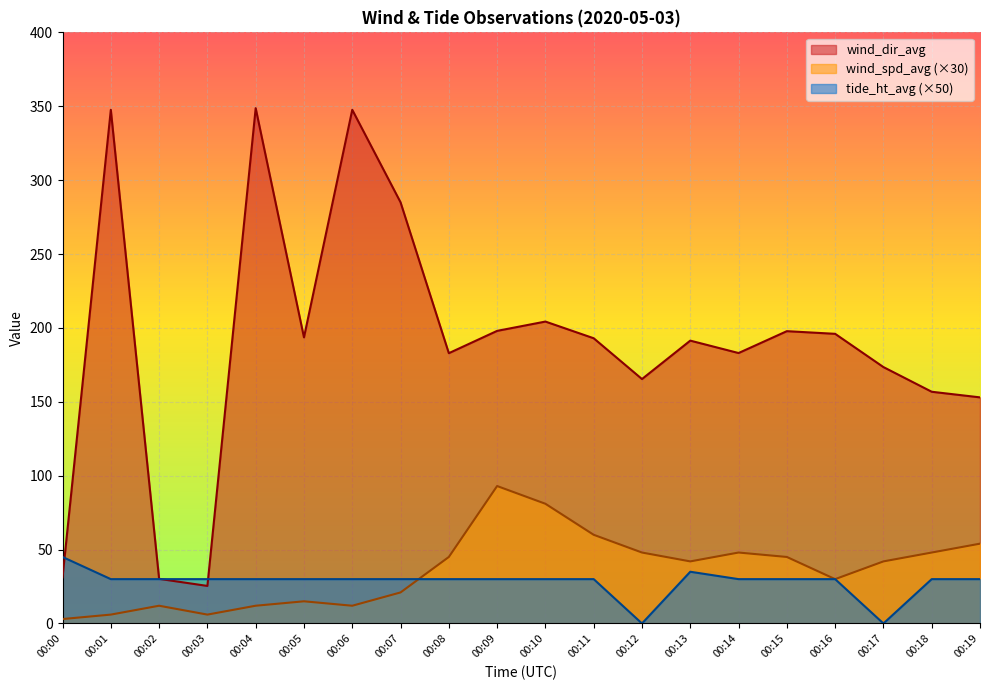

Does the chart display data point markers on the line(s)?

No